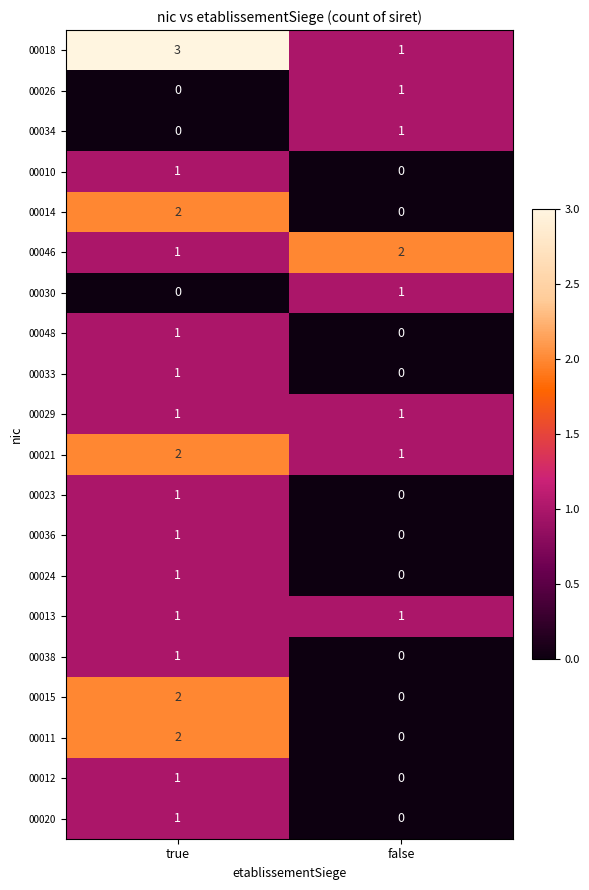

How many data points does each series have?

2